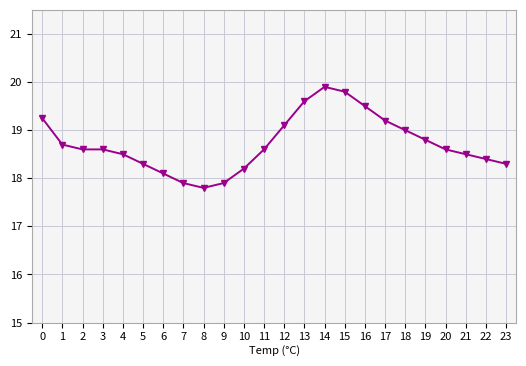

The chart shows a value of 19.5 at 16. True or false?

True